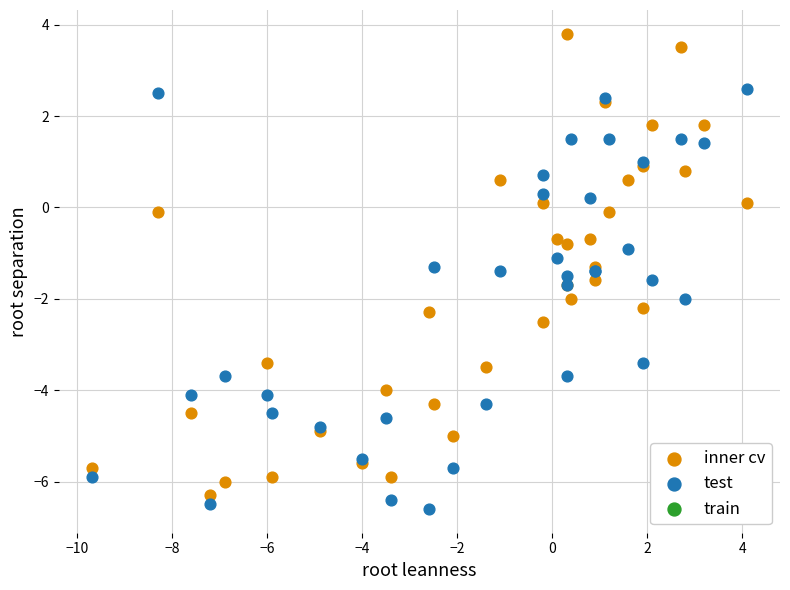

Which series reaches the minimum Y coordinate?

test